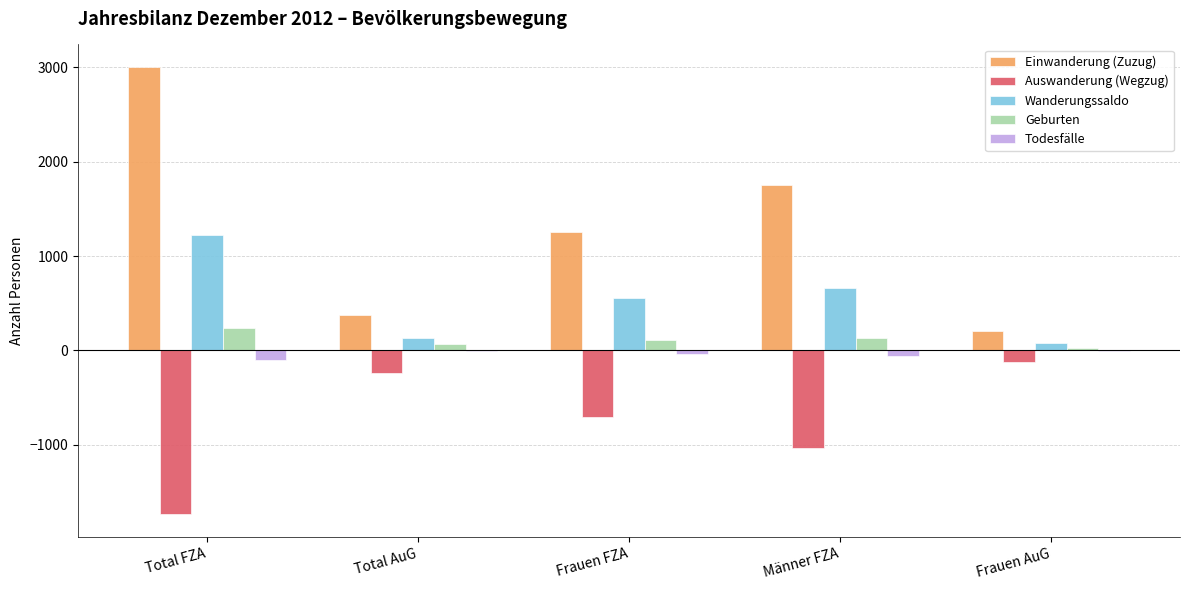

Is the value of Wanderungssaldo at Männer FZA greater than the value of Auswanderung (Wegzug) at Total AuG?

Yes